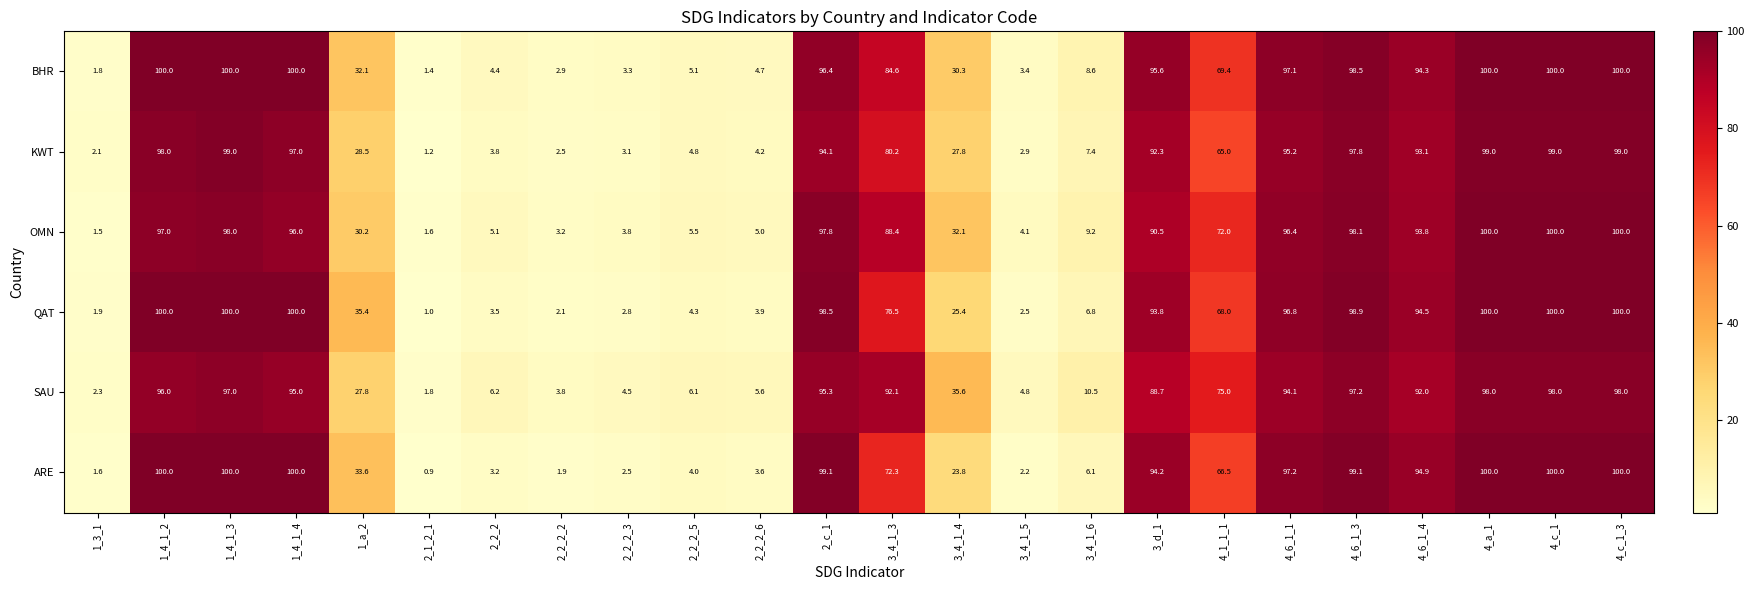

Where is ARE nearest to the value 50?

1_a_2